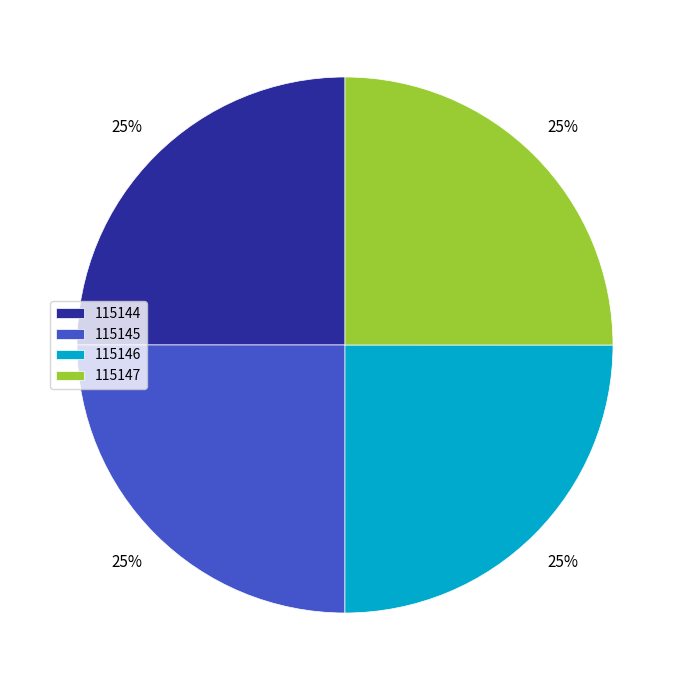

Count the number of slices in the pie.

4